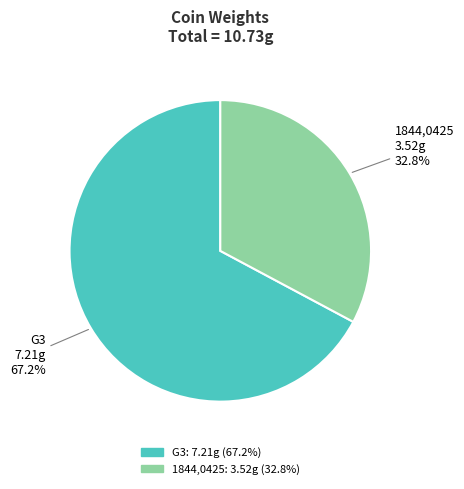

Is there a majority slice in this chart?

Yes